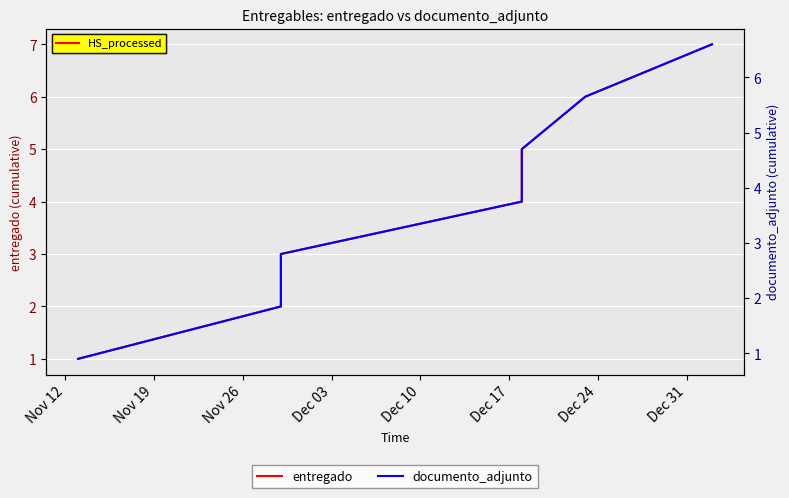

Is this an area chart (filled region under the line)?

No